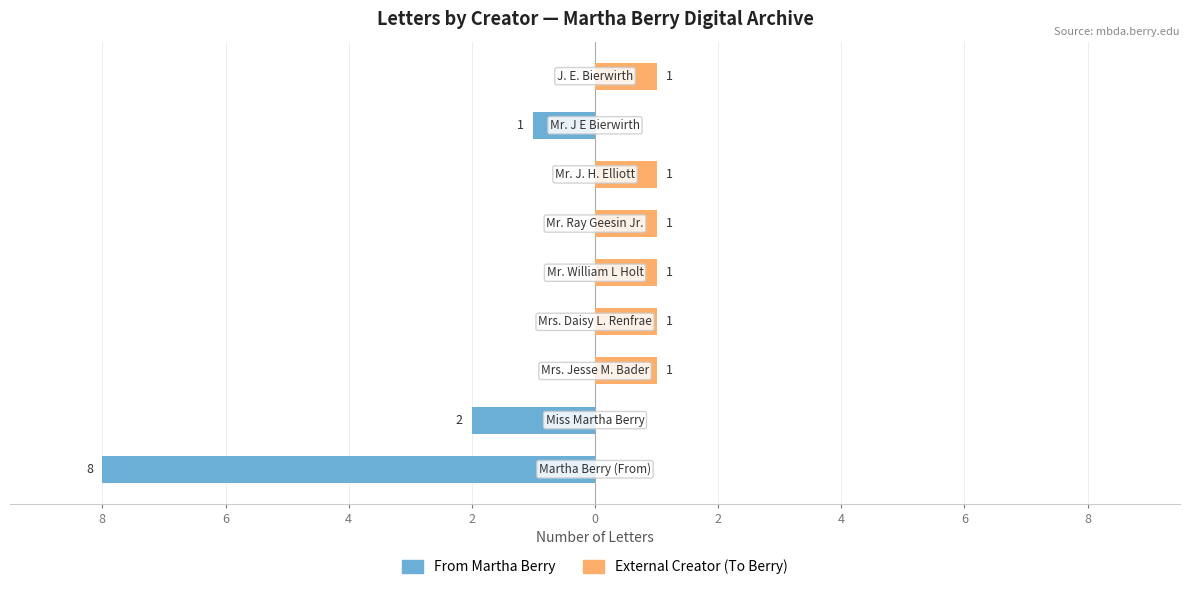

What is the difference between the second highest and second lowest values in the From Martha Berry series?

2